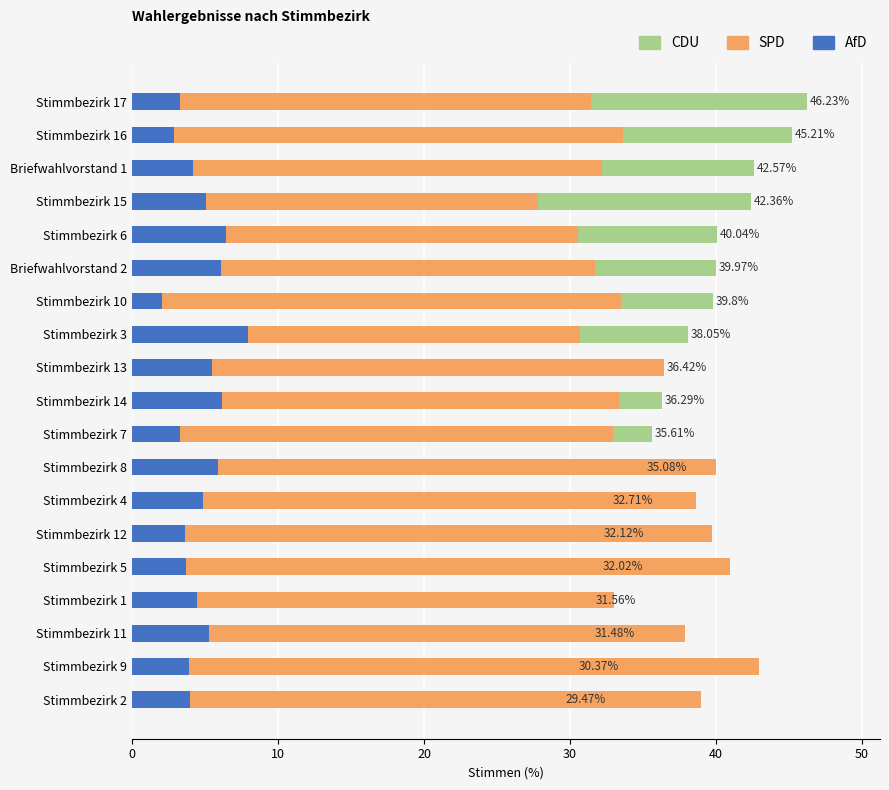

Reading left to right, transcribe all the data shown in this chart.

CDU: 29.5	30.4	31.5	31.6	32.0	32.1	32.7	35.1	35.6	36.3	36.4	38.0	39.8	40.0	40.0	42.4	42.6	45.2	46.2
SPD: 39.0	42.9	37.9	33.0	40.9	39.7	38.6	40.0	32.9	33.3	36.4	30.7	33.5	31.7	30.5	27.8	32.2	33.6	31.4
AfD: 4.0	3.9	5.3	4.5	3.7	3.6	4.8	5.9	3.3	6.2	5.5	8.0	2.0	6.1	6.4	5.1	4.2	2.9	3.3